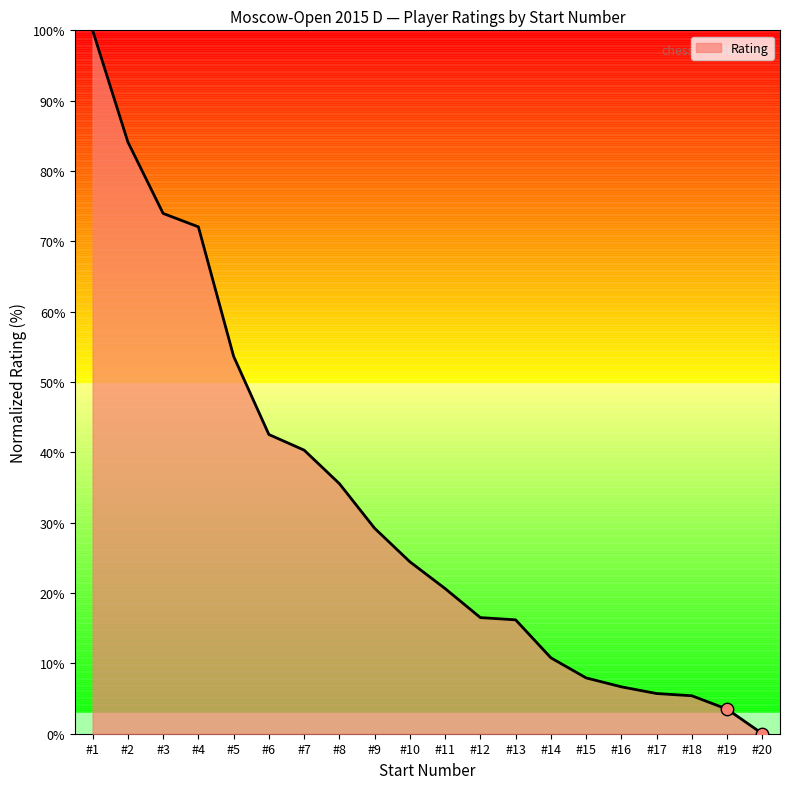

What is the ratio of the value at #17 to the value at #19?

1.6